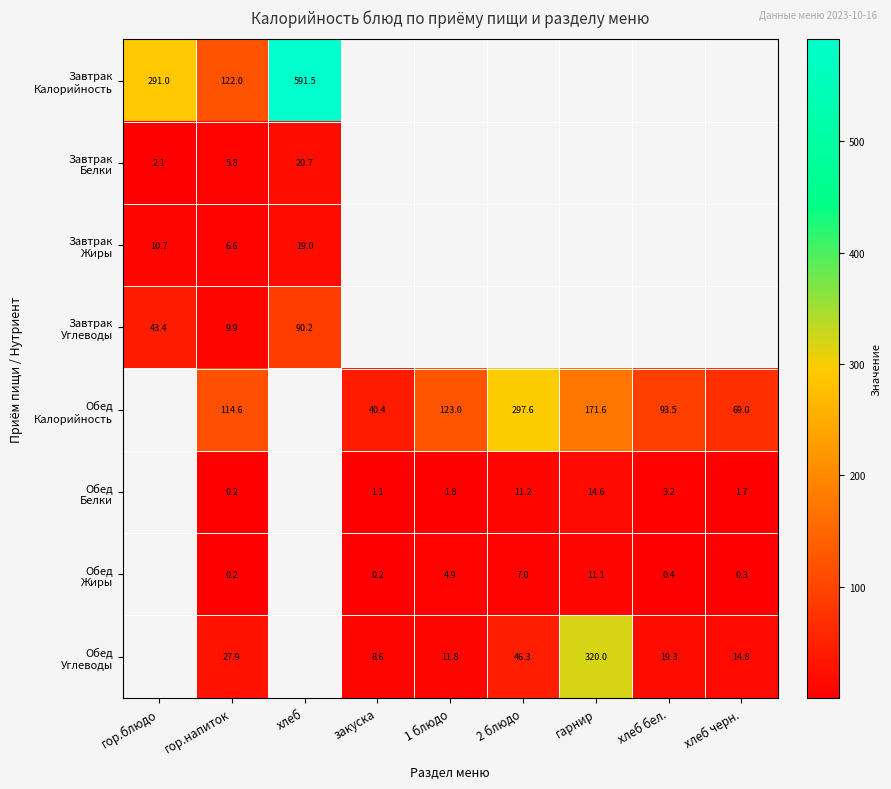

At how many categories does at least one series exceed 30?

9